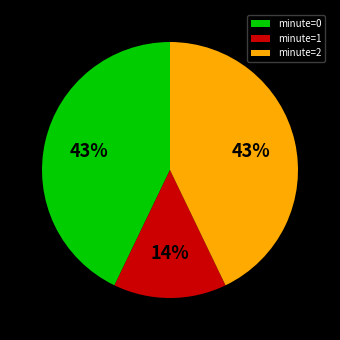

How many slices are in this pie chart?

3